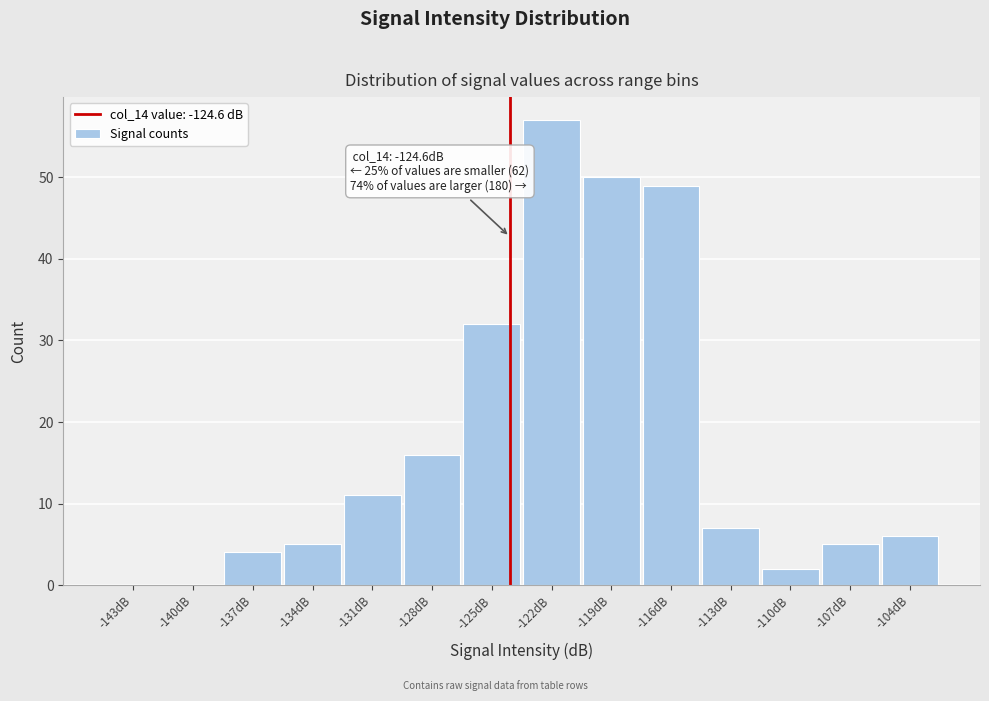

Reading left to right, transcribe all the data shown in this chart.

-143dB=0	-140dB=0	-137dB=4	-134dB=5	-131dB=11	-128dB=16	-125dB=32	-122dB=57	-119dB=50	-116dB=49	-113dB=7	-110dB=2	-107dB=5	-104dB=6